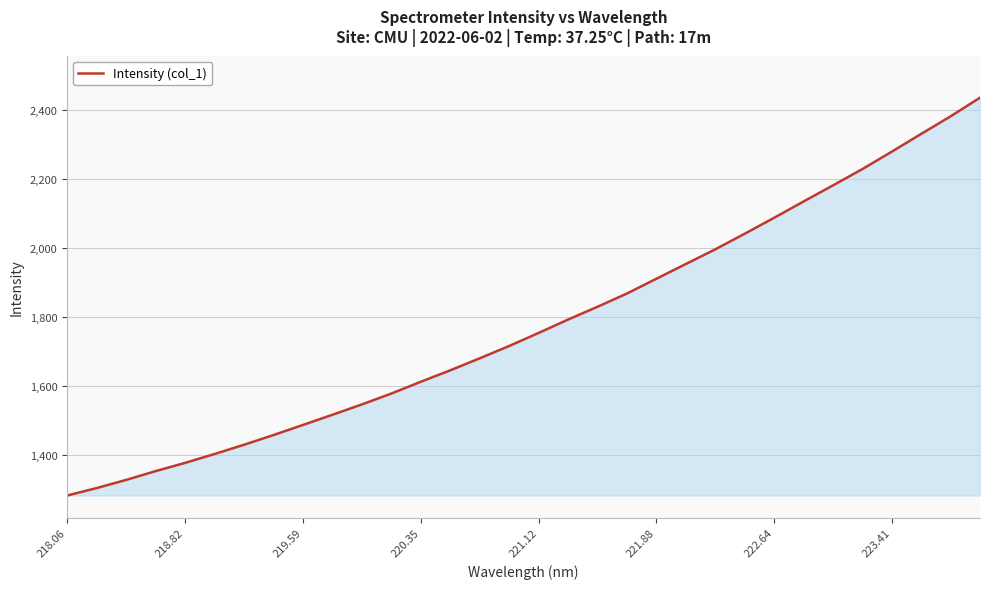

What is the maximum value shown in the chart?

2435.3